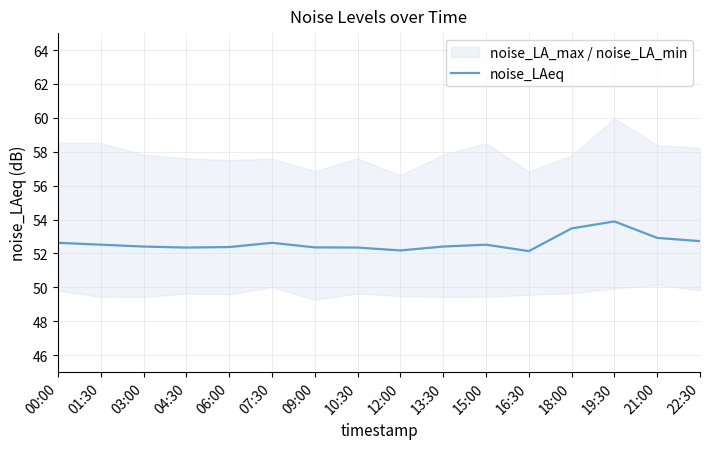

The chart shows a value of 52.5 at 15:00. True or false?

True